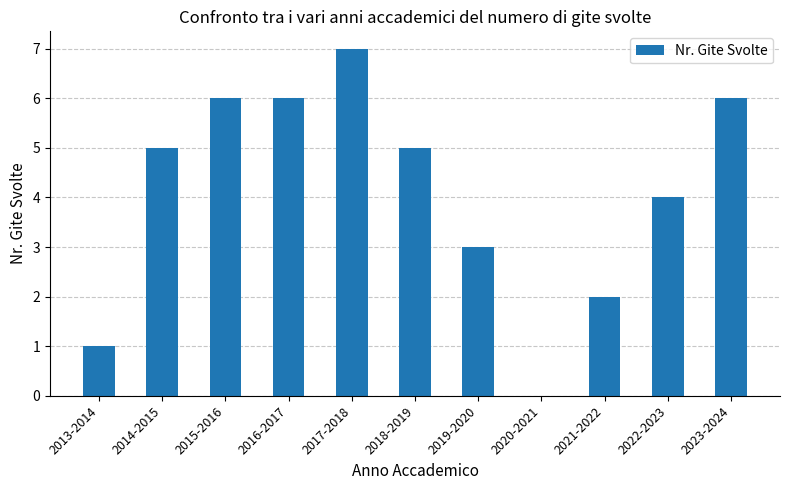

At which category does the chart reach its peak across all series?

2017-2018